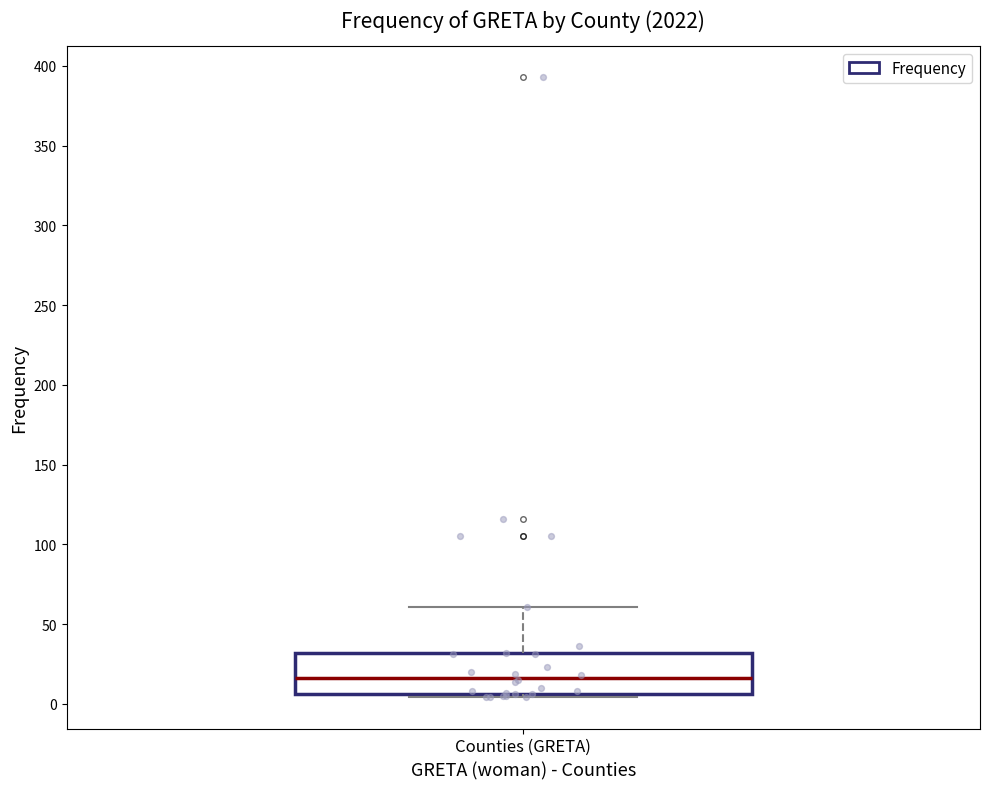

Transcribe this box plot: give where the median line is, the range the box spans, and where the two whiskers end, as read against the y-axis. The values are not printed on the chart, so give them approximately, as read against the axis.

median 15, box 5 to 30, whiskers 5 (just below the box's lower edge) to 60